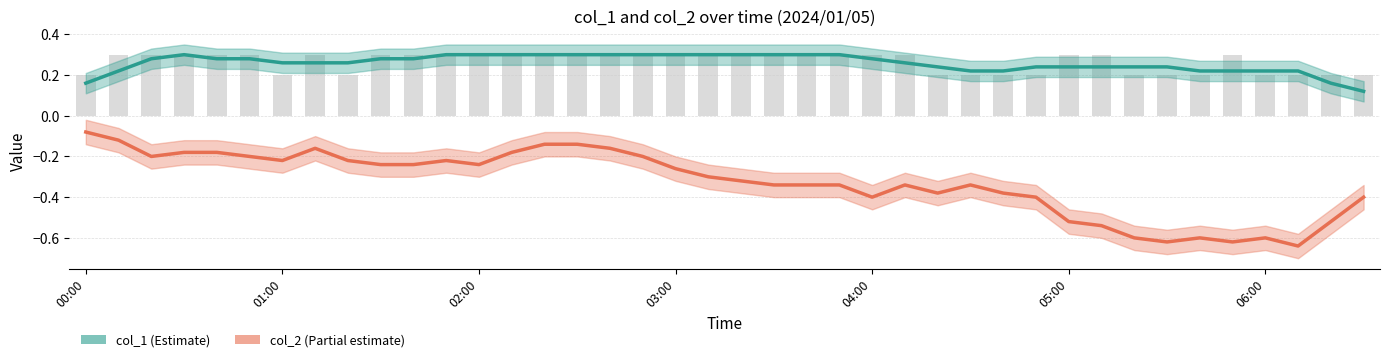

What is the label of the 30th bar from the left?

29